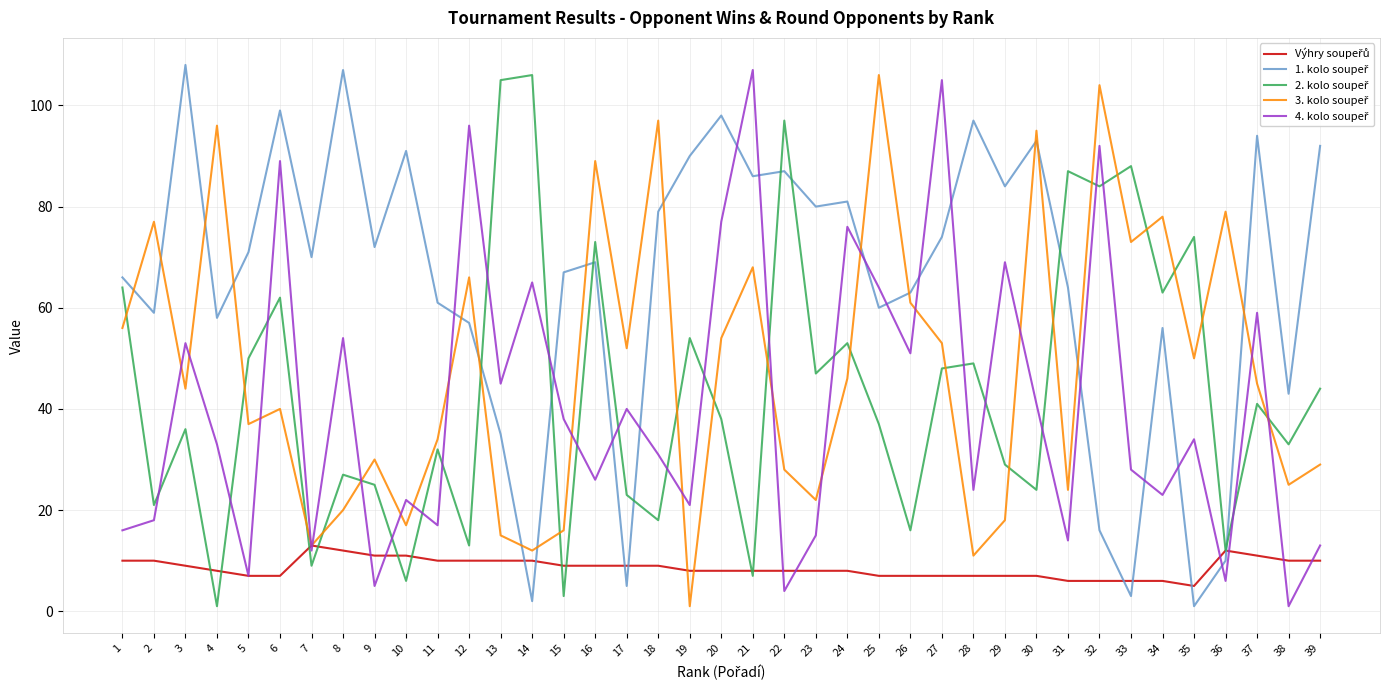

What is the maximum value shown in the chart?

108